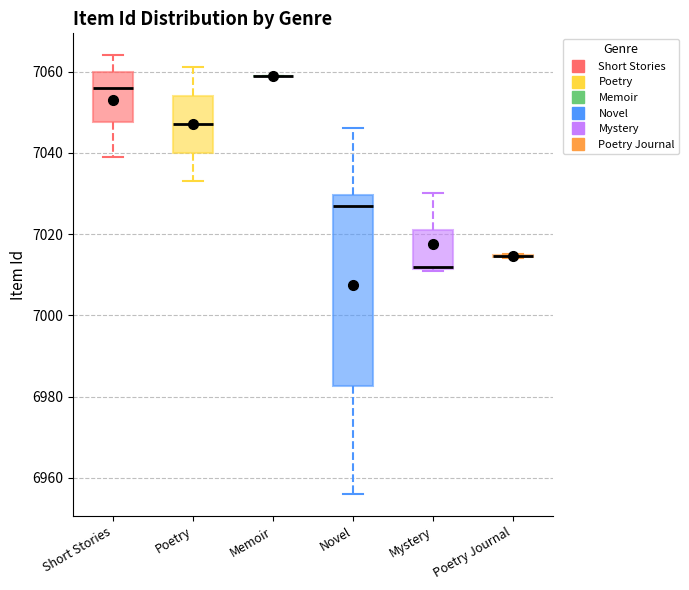

Reading left to right, transcribe this box plot: for each box, give where its median line is, the range the box spans, and where its two whiskers end, as read against the y-axis. The values are not printed on the chart, so give them approximately, as read against the axis.

Short Stories: median 7056, box 7048 to 7060, whiskers 7040 to 7064
Poetry: median 7048, box 7040 to 7054, whiskers 7034 to 7062
Memoir: box collapsed to a line at 7060, whiskers 7060 to 7060
Novel: median 7028, box 6982 to 7030, whiskers 6956 to 7046
Mystery: median 7012, box 7012 to 7022, whiskers 7012 to 7030
Poetry Journal: box collapsed to a line at 7014, whiskers 7014 to 7016